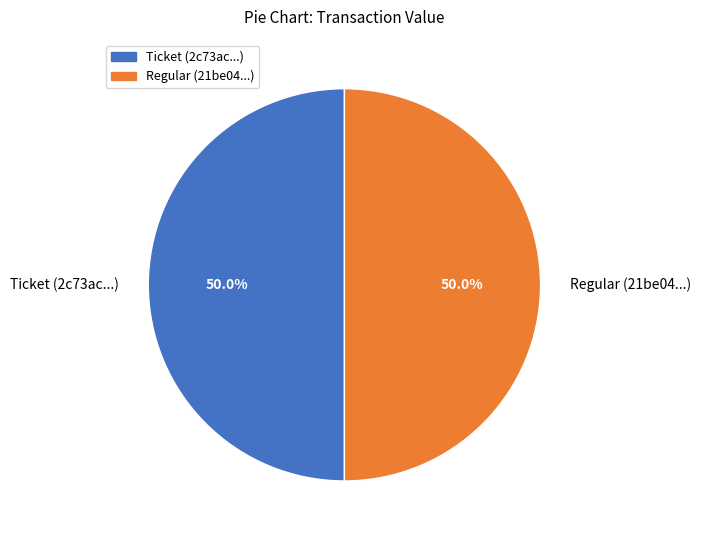

How many segments does this pie chart have?

2